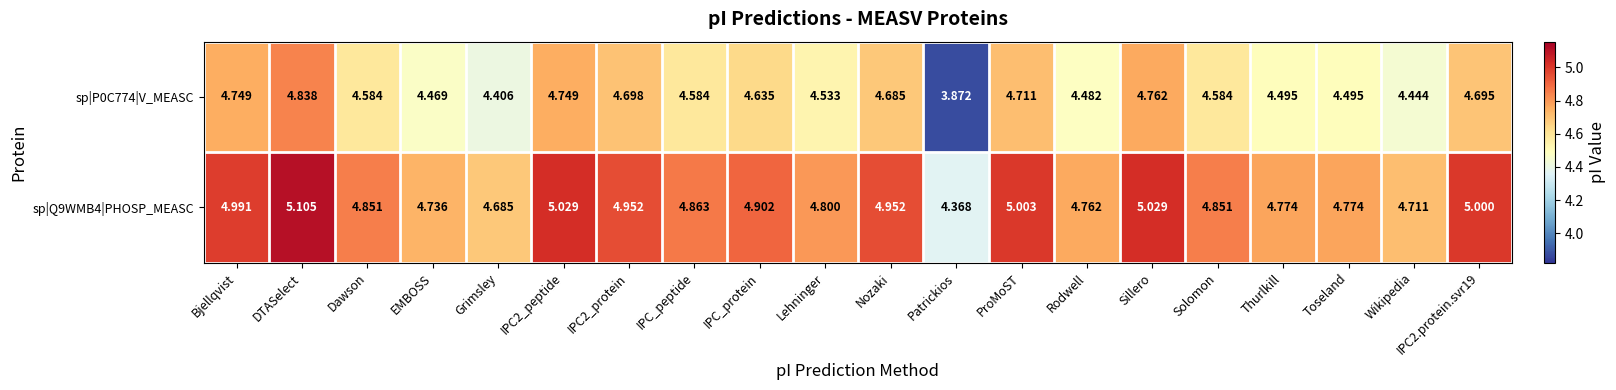

At which category is the sum across all series the highest?

DTASelect